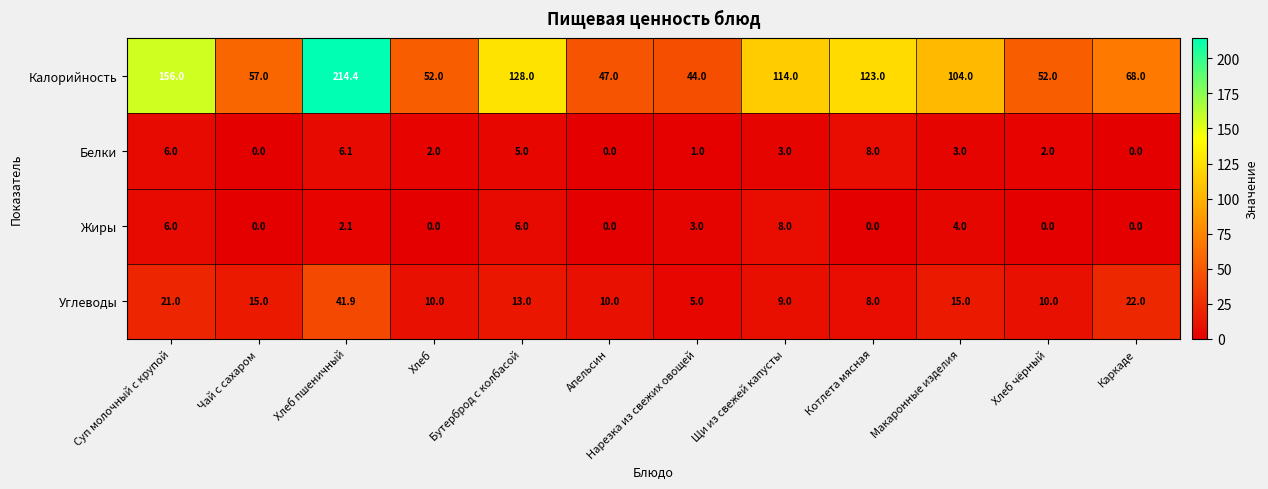

Where is Жиры nearest to the value 4?

Макаронные изделия